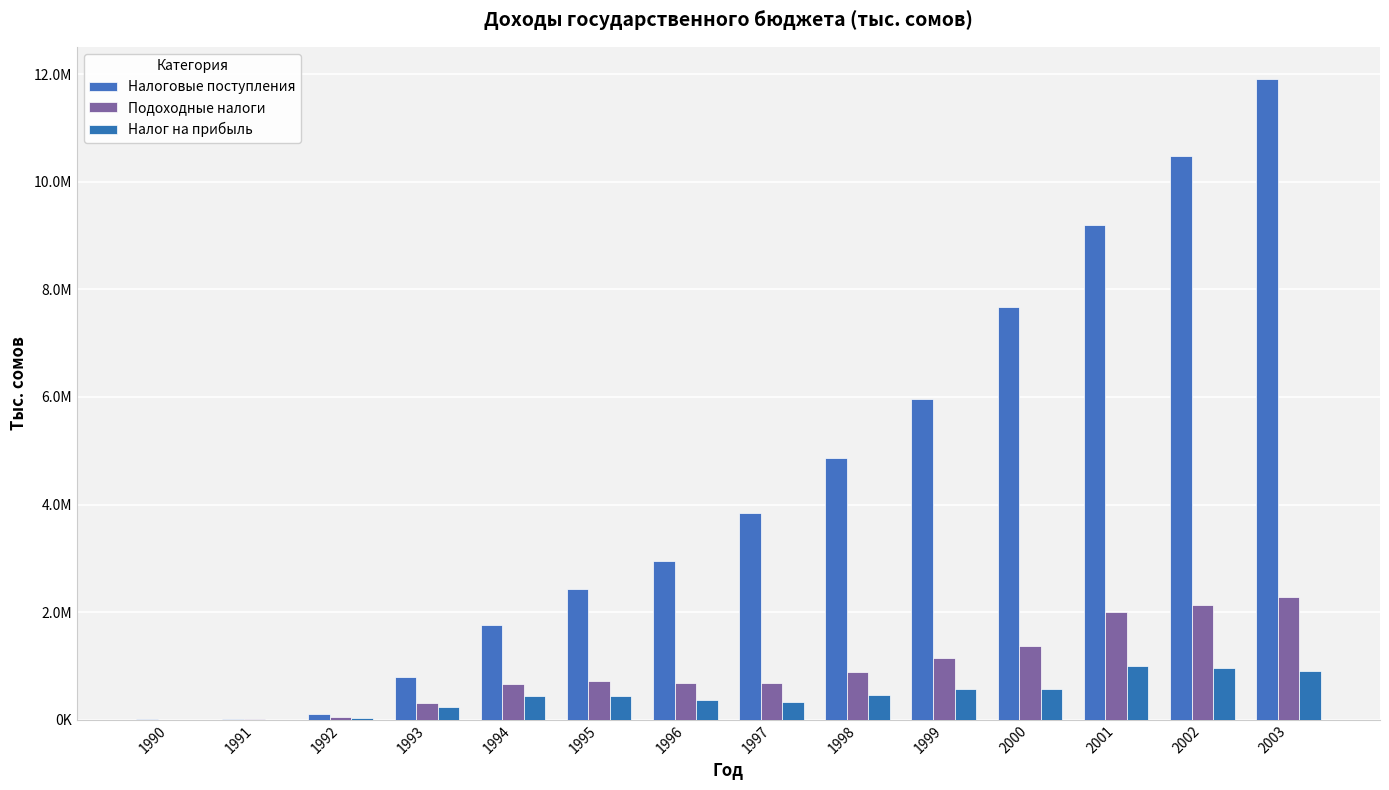

Between 2000 and 2002, which series saw the biggest shift?

Налоговые поступления